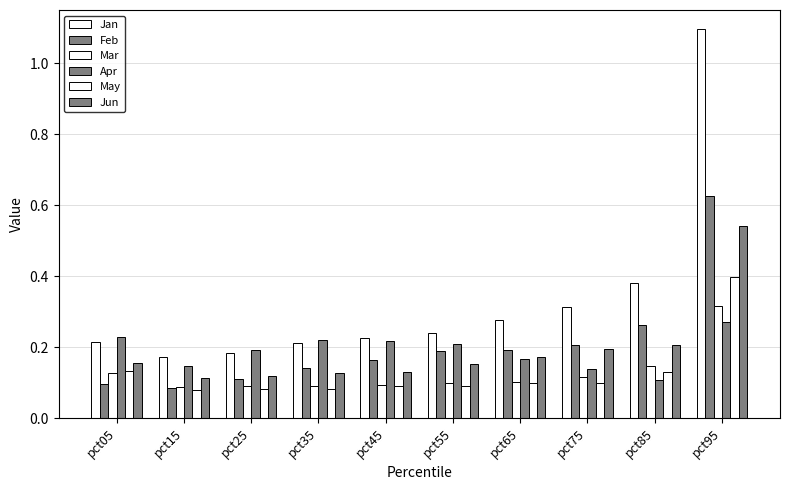

What is the sum of the Jan values at pct45 and pct15?

0.4